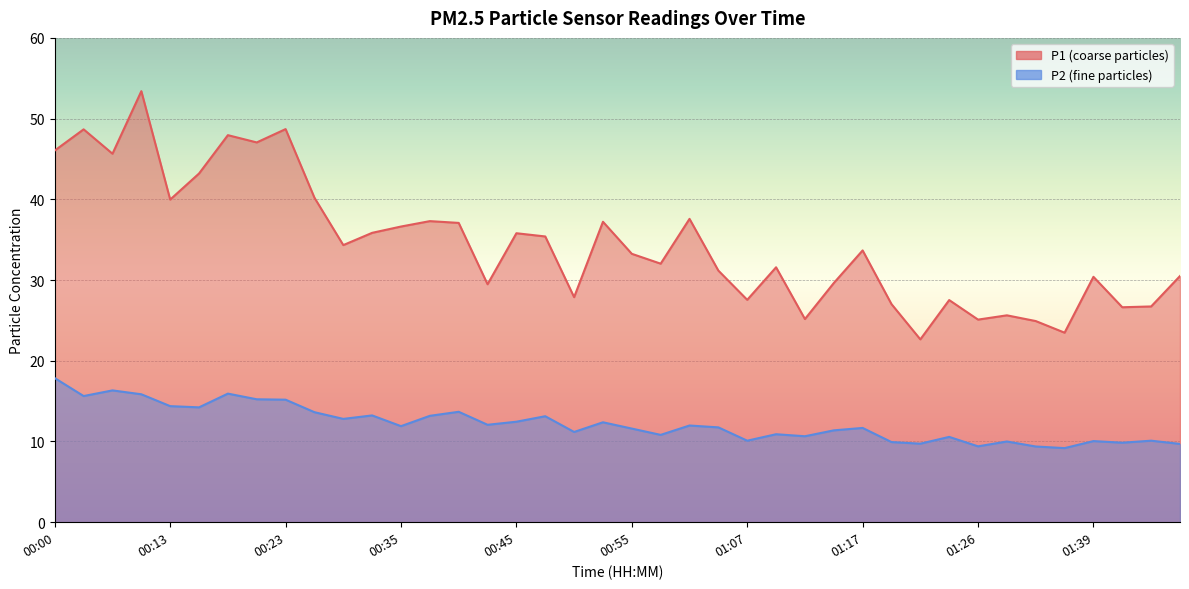

Reading left to right, transcribe all the data shown in this chart.

P1: 46.0	48.7	45.6	53.4	40.0	43.2	48.0	47.0	48.7	40.2	34.3	35.9	36.6	37.3	37.1	29.5	35.8	35.4	27.9	37.2	33.2	32.0	37.6	31.2	27.6	31.6	25.2	29.6	33.7	27.0	22.6	27.5	25.1	25.6	24.9	23.5	30.4	26.6	26.7	30.5
P2: 17.9	15.6	16.3	15.8	14.4	14.2	15.9	15.2	15.2	13.6	12.8	13.2	11.9	13.2	13.7	12.1	12.4	13.1	11.2	12.4	11.6	10.8	12.0	11.8	10.1	10.9	10.7	11.4	11.7	9.9	9.7	10.6	9.4	10.0	9.4	9.2	10.1	9.8	10.1	9.7